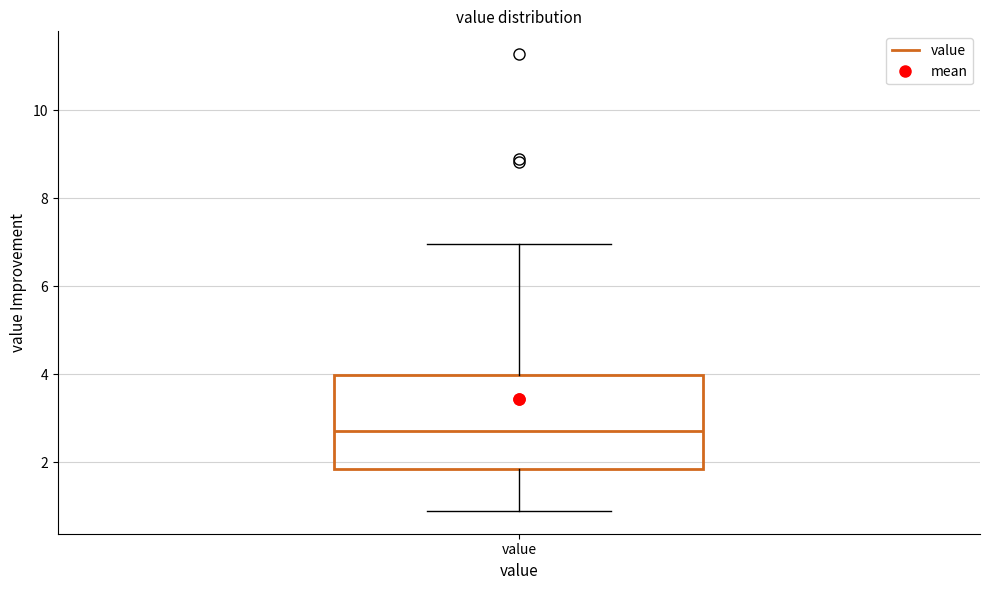

Transcribe this box plot: give where the median line is, the range the box spans, and where the two whiskers end, as read against the y-axis. The values are not printed on the chart, so give them approximately, as read against the axis.

median 2.8, box 1.8 to 4.0, whiskers 1.0 to 7.0